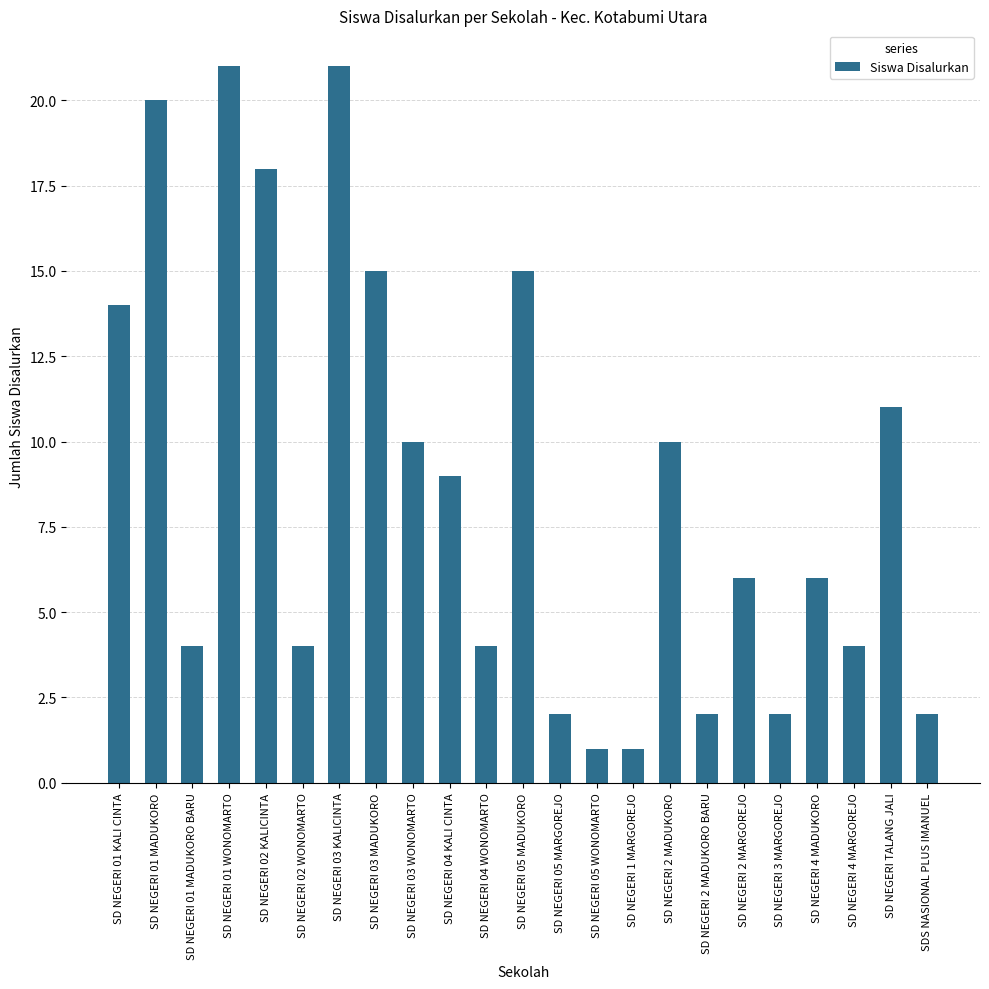

True or false: the data shows 23 at SD NEGERI 01 KALI CINTA.

False